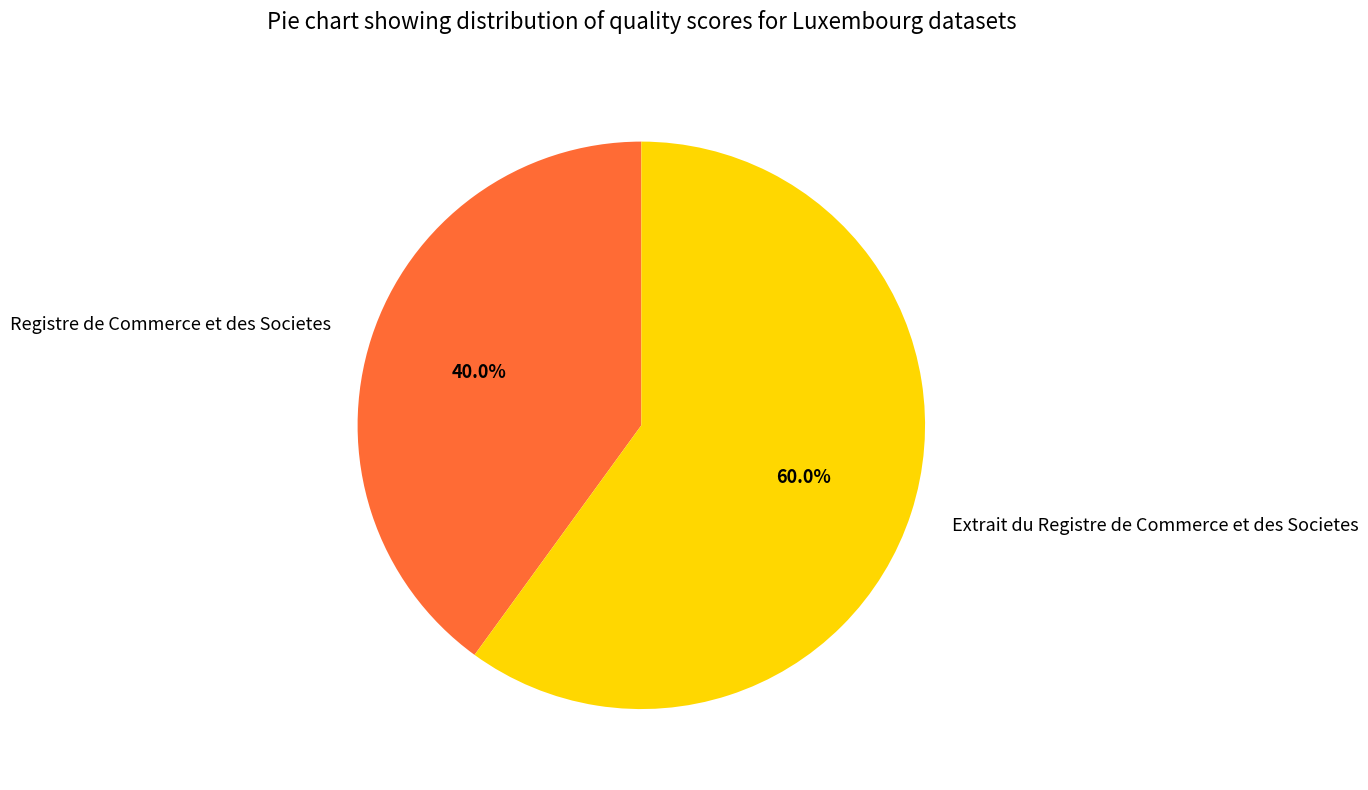

What percentage is the Registre de Commerce et des Societes slice, to the nearest percent?

40%